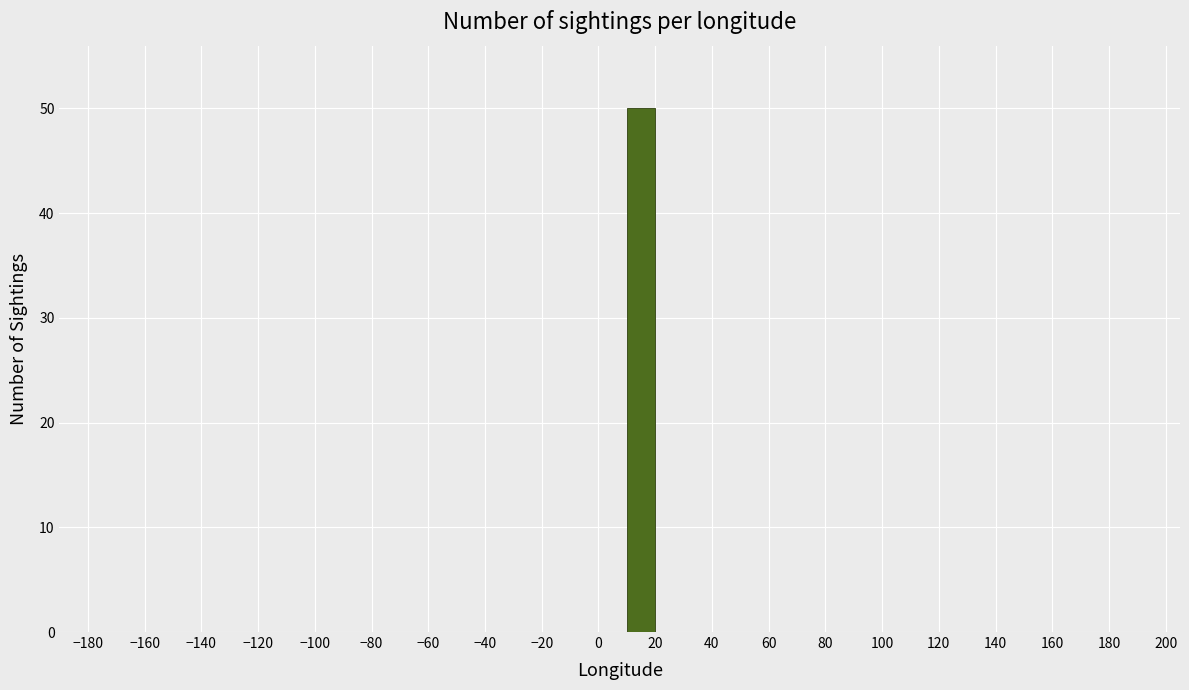

Which range on the x-axis has the tallest bar?

10 to 20